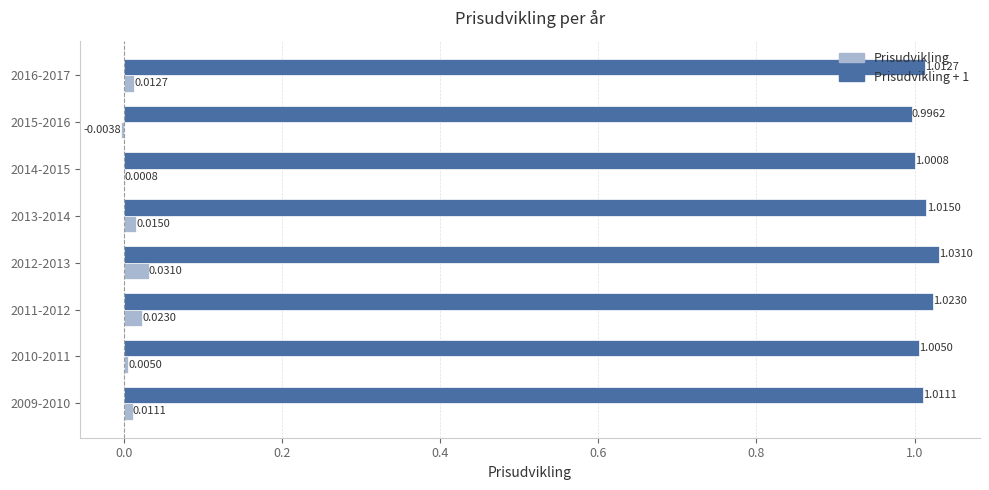

At which category is the sum across all series the highest?

2012-2013